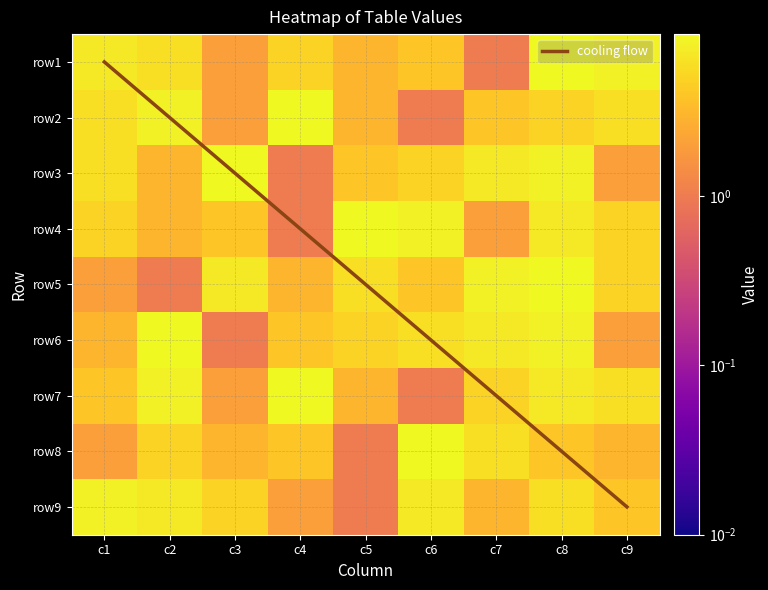

What is the average value of the row7 series?

5